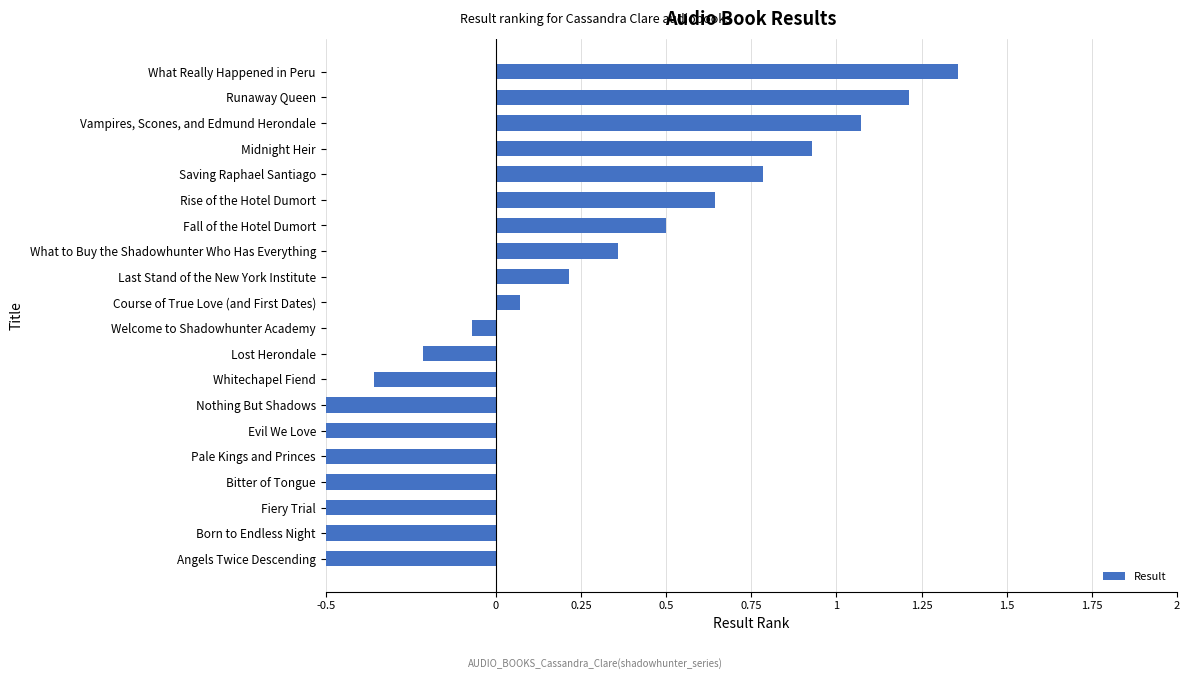

Are the bars grouped side by side (vs. stacked)?

No